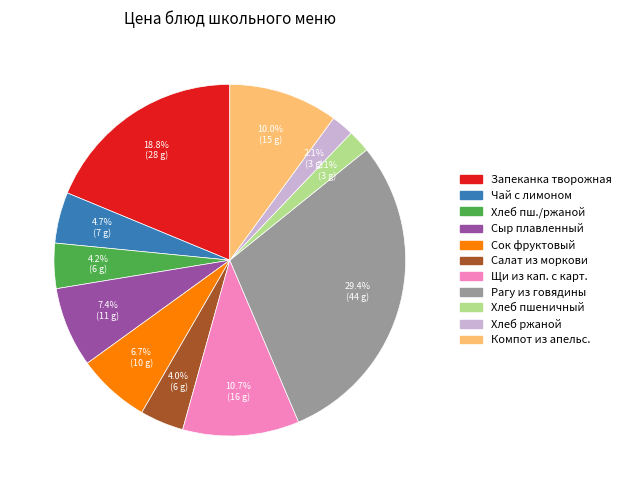

Is there any slice that represents more than half of the pie?

No